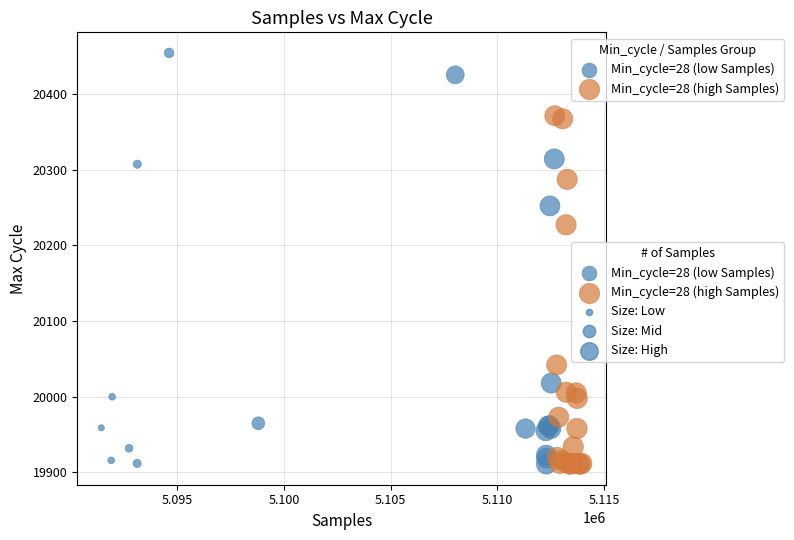

Which series has the largest Y range (max minus min)?

Min_cycle=28 (low Samples)